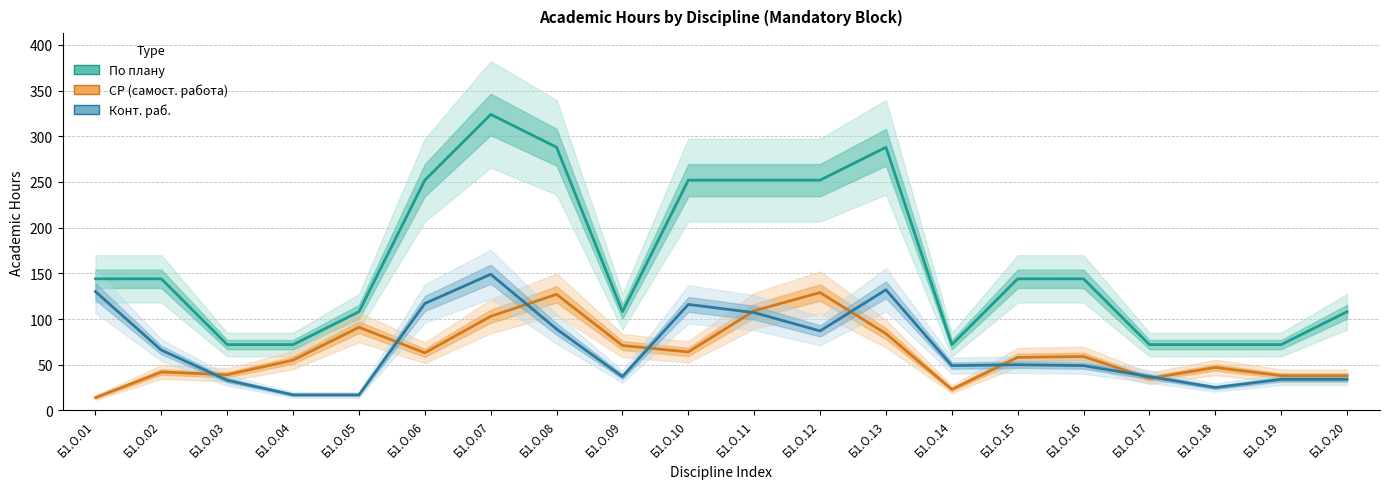

Rank the series by their maximum value, from lowest to highest.

СР (line), Конт. раб. (line), По плану (line)